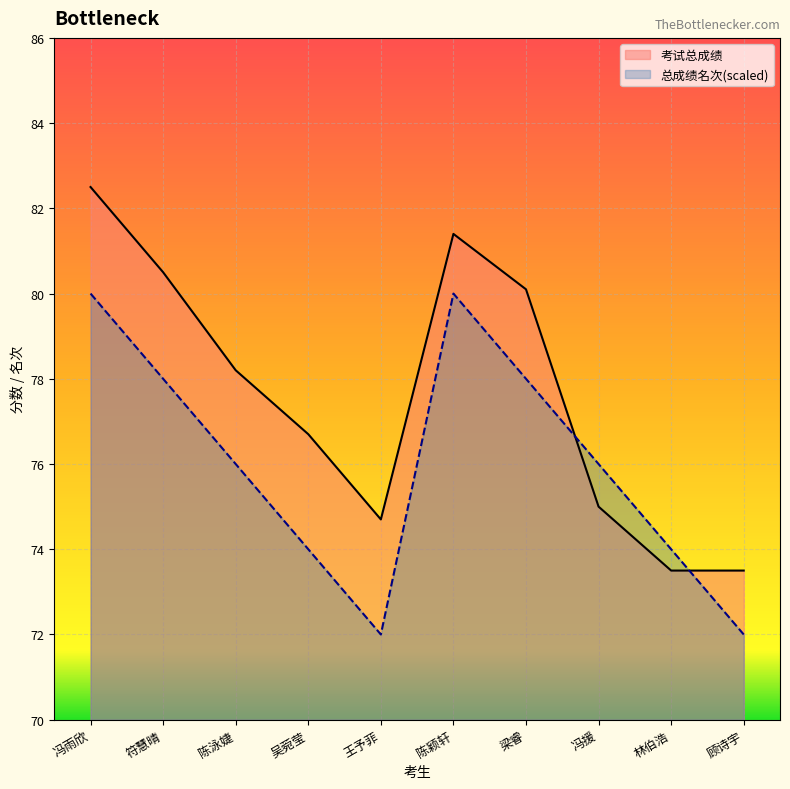

At which category is the sum across all series the highest?

冯雨欣